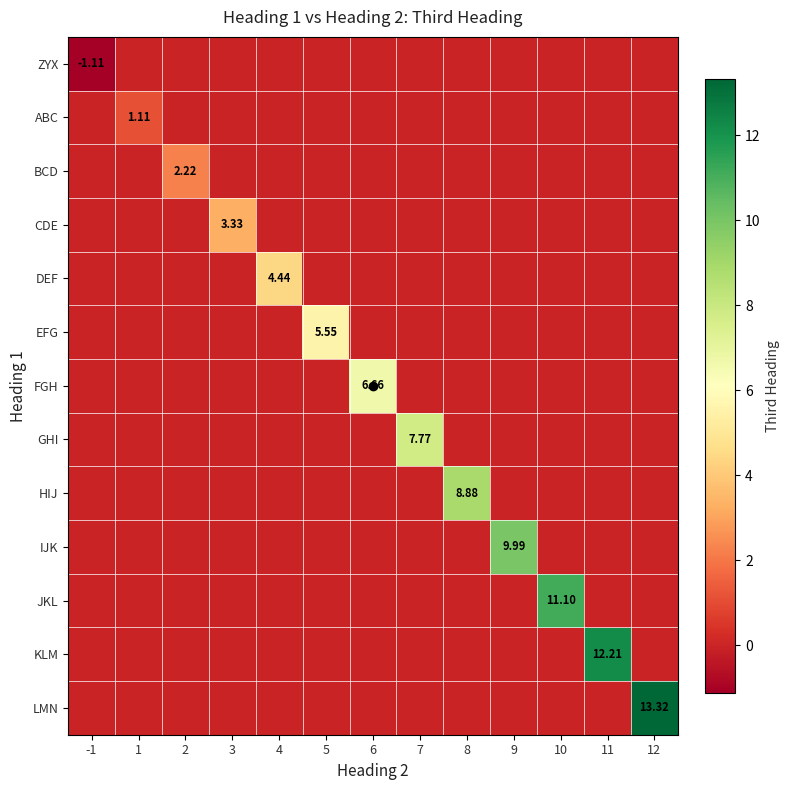

What is the total value across all series at 7?

7.8